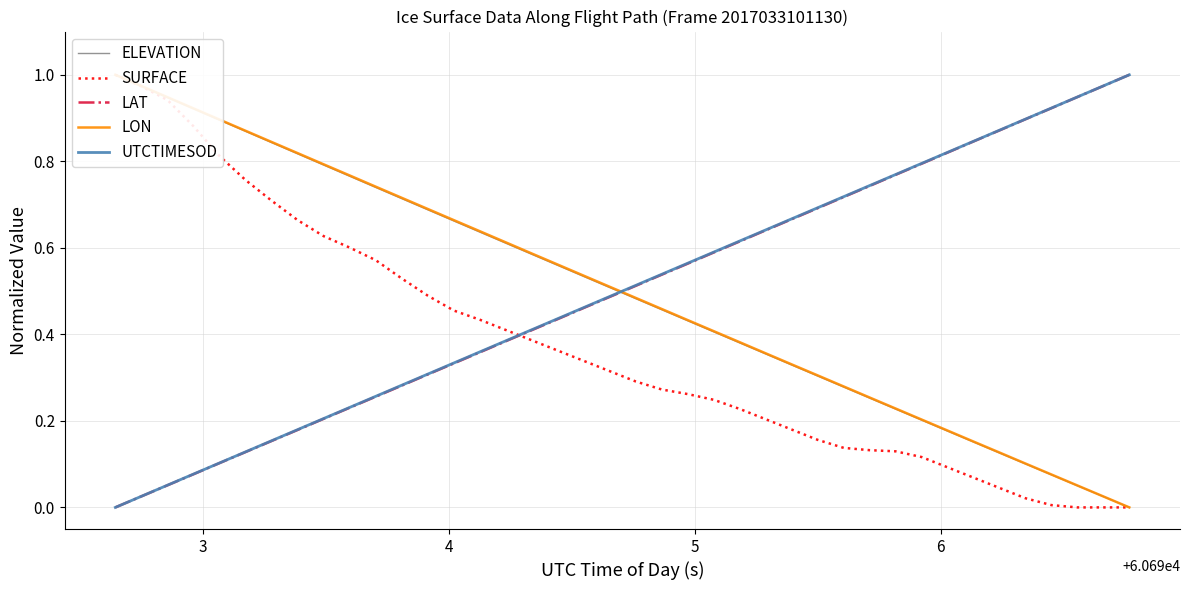

True or false: UTCTIMESOD has more than 2 points higher than both neighbors.

False